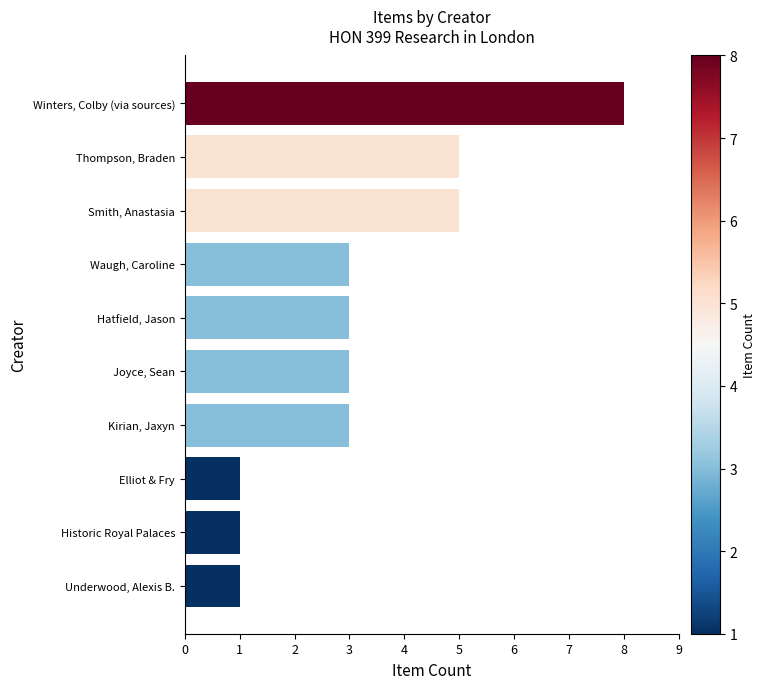

What is the approximate value at Thompson, Braden?

5